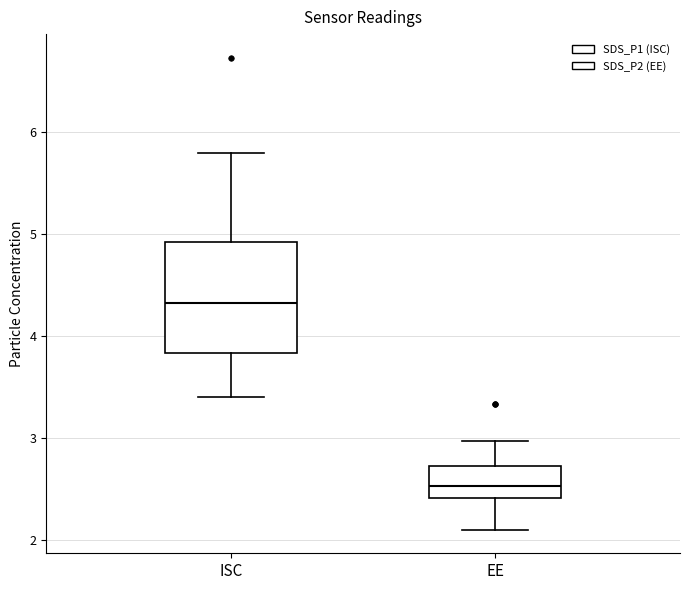

Where does the upper whisker of the box for ISC end on the y-axis? The values are not printed on the chart, so give them approximately, as read against the axis.

5.8